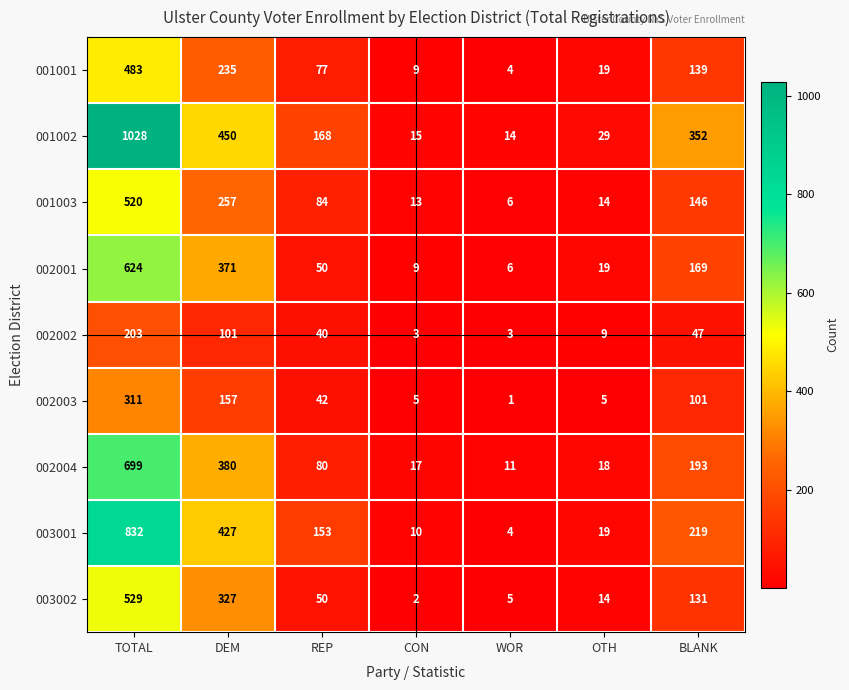

Where does the 003001 series first go above 153?

TOTAL